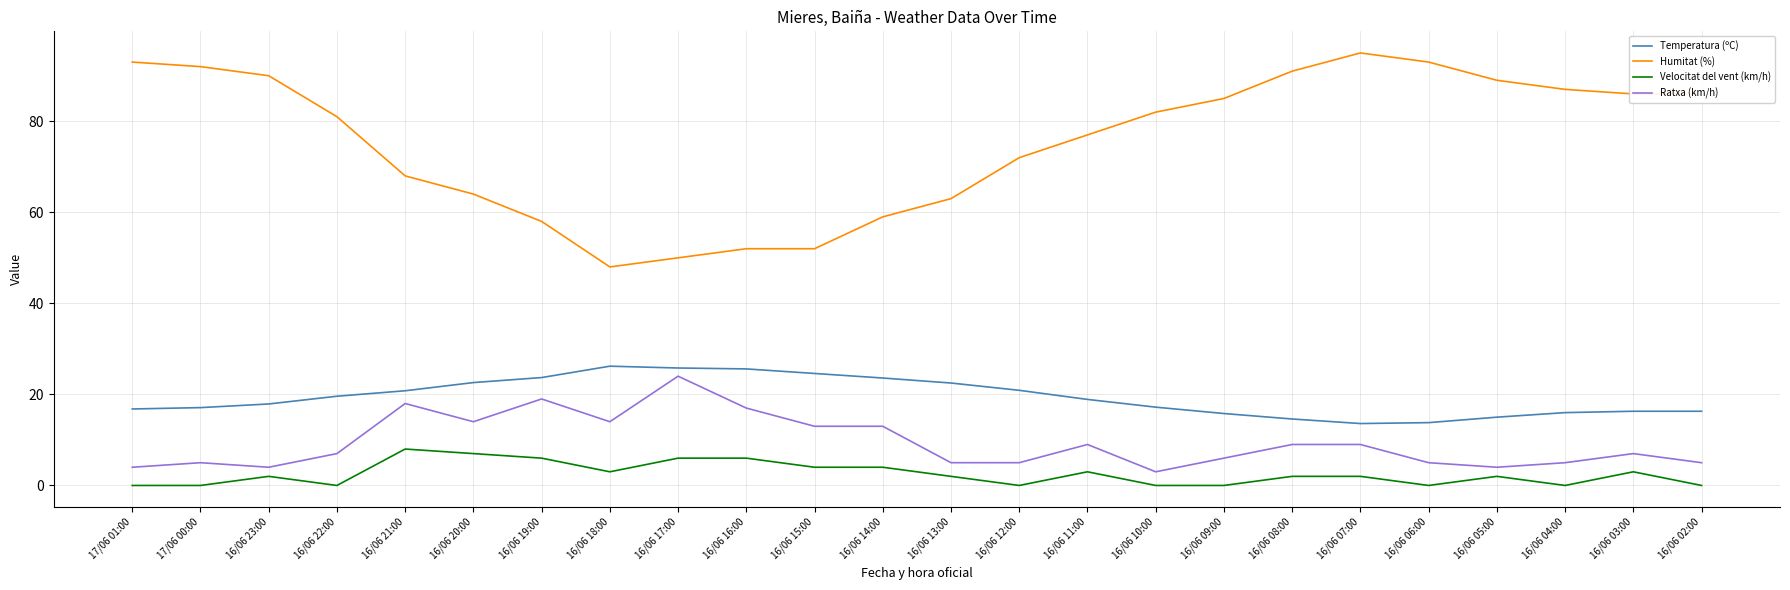

What is the maximum value shown in the chart?

95.0